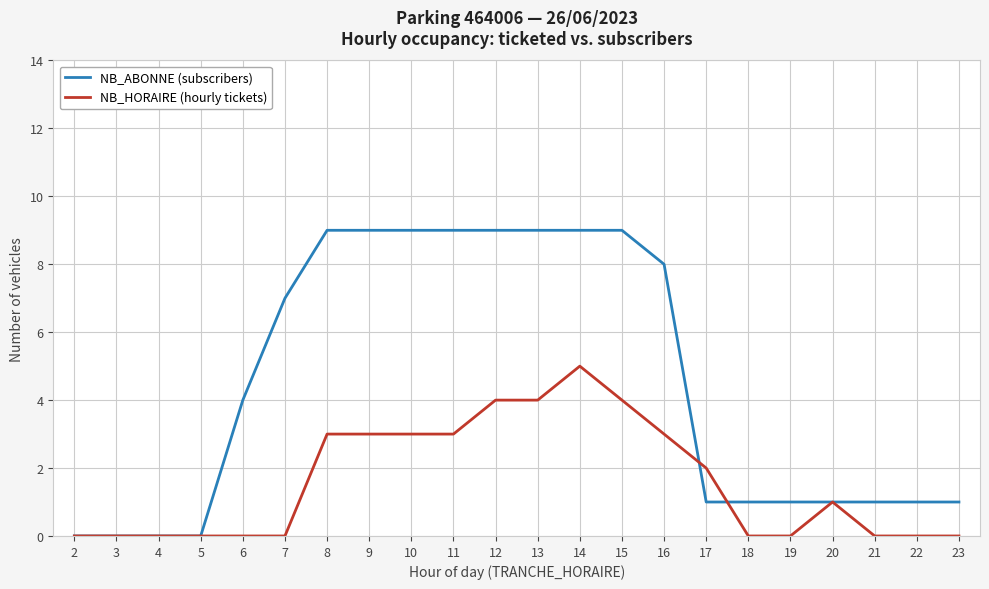

True or false: NB_HORAIRE (hourly tickets) has a value of 0 at 7.

True